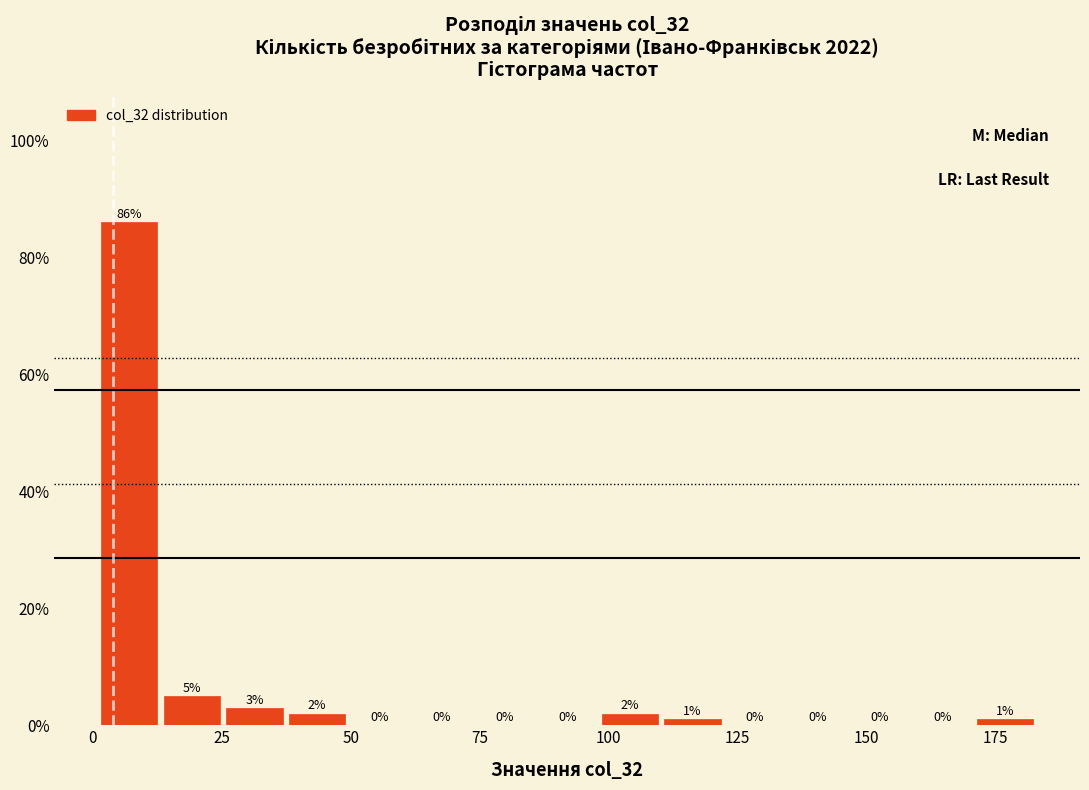

Around what value on the x-axis is the tallest bar? Give the approximate position of its centre, as read against the axis.

5